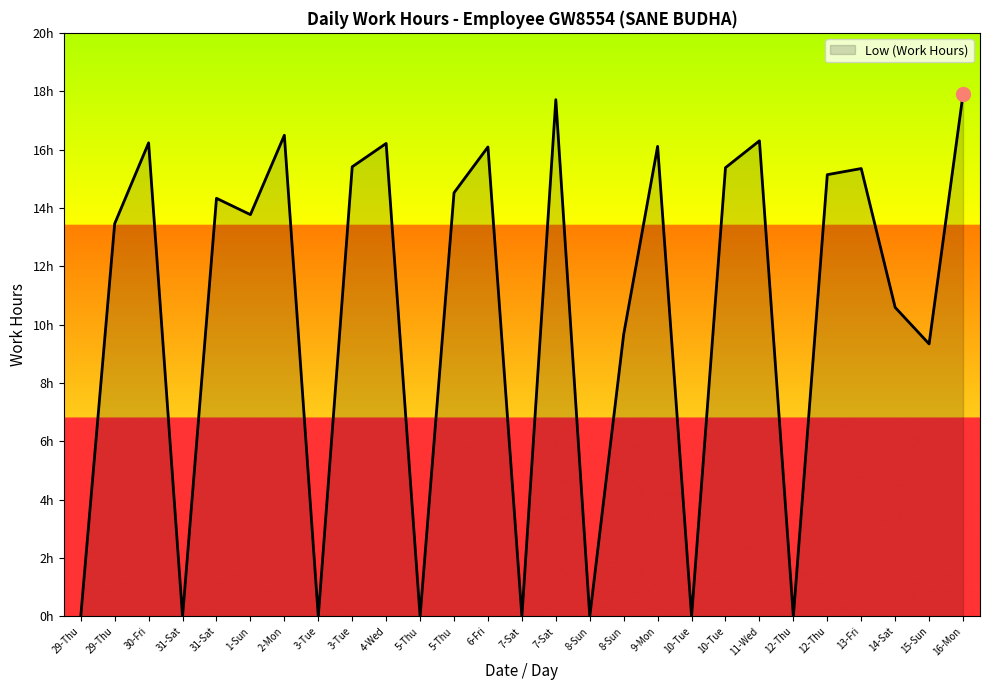

Is this an area chart (filled region under the line)?

Yes